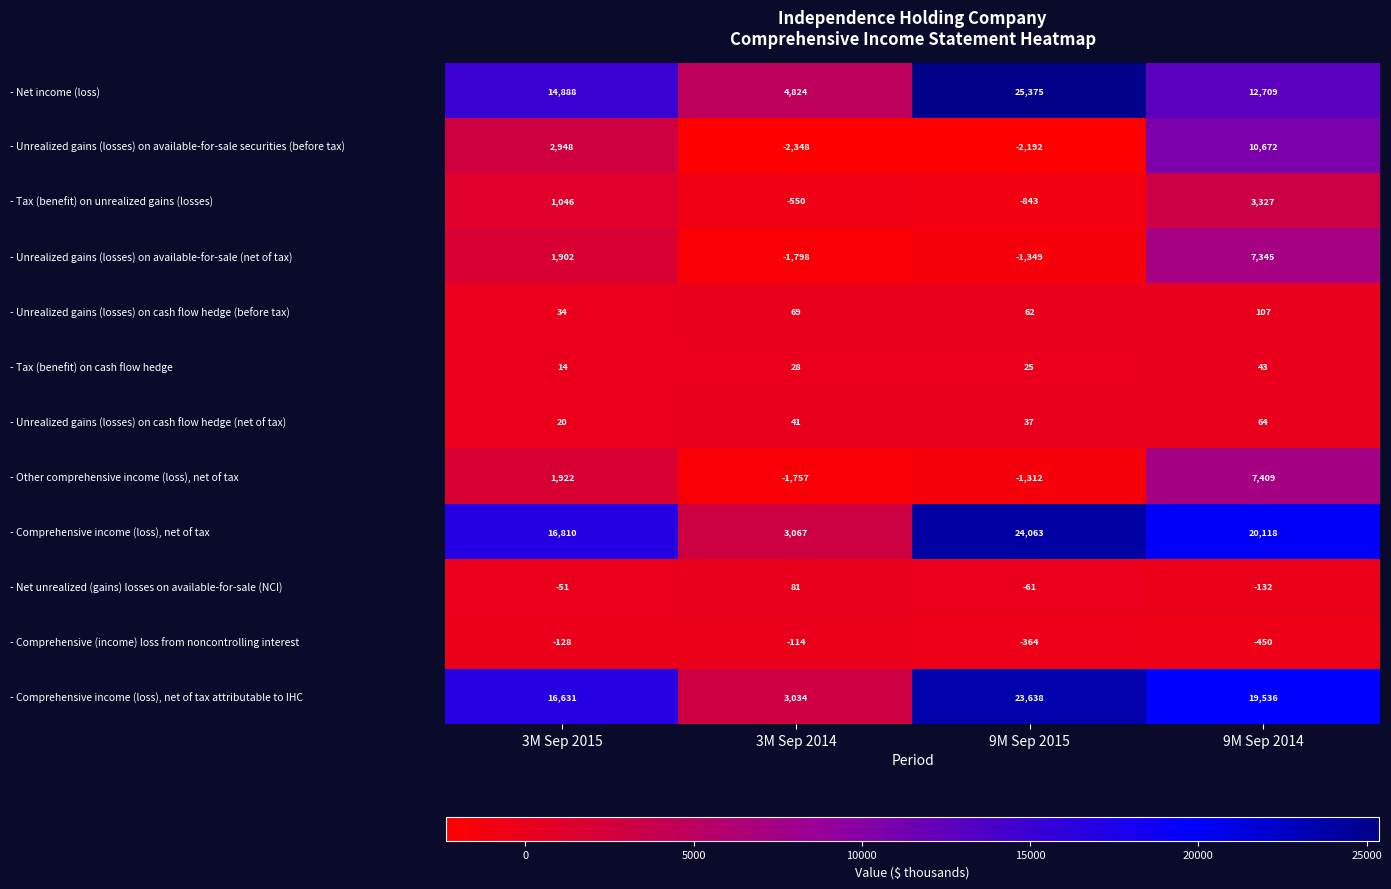

Is it true that - Net income (loss) equals 6872 at 9M Sep 2014?

False